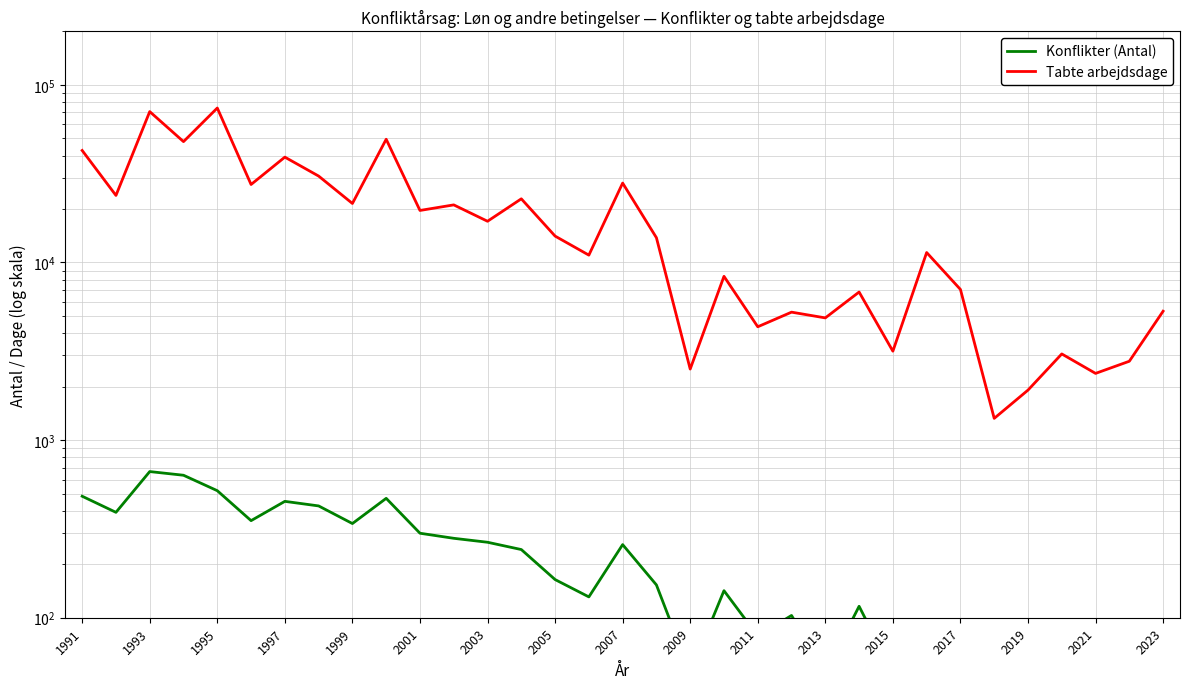

Does the chart have visible grid lines?

Yes